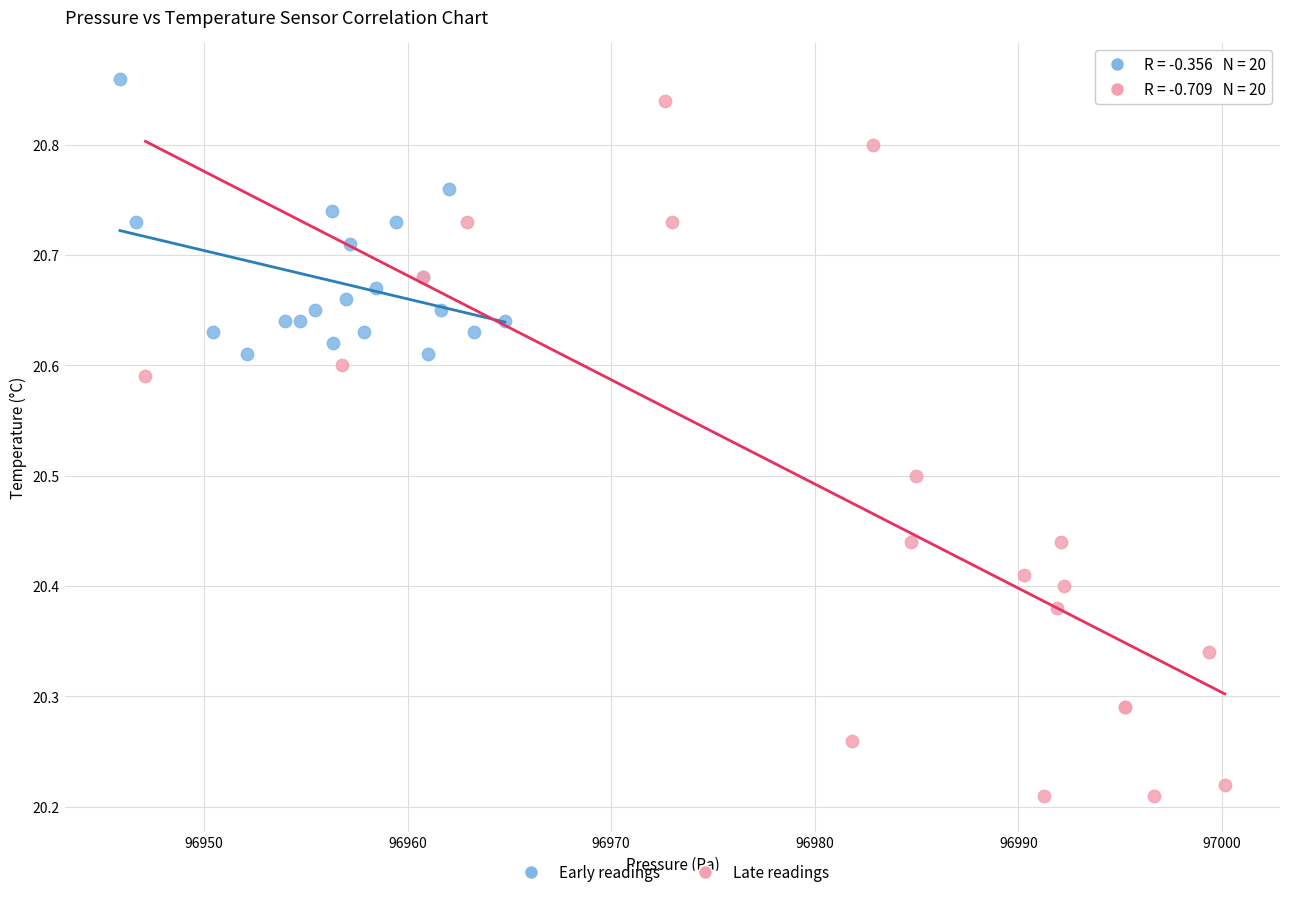

Which series has the widest spread of Y values?

Late readings